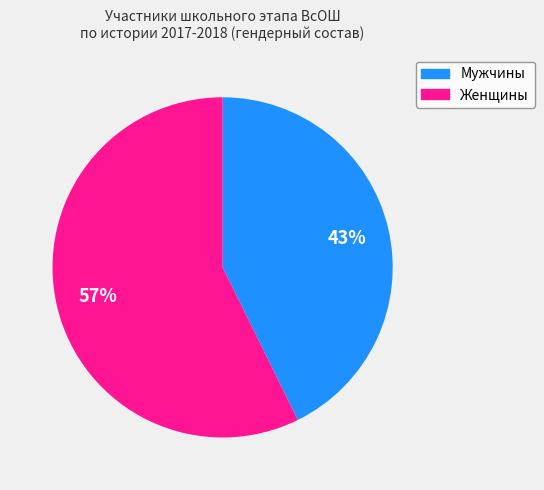

Combined, do Мужчины and Женщины account for over 50%?

Yes